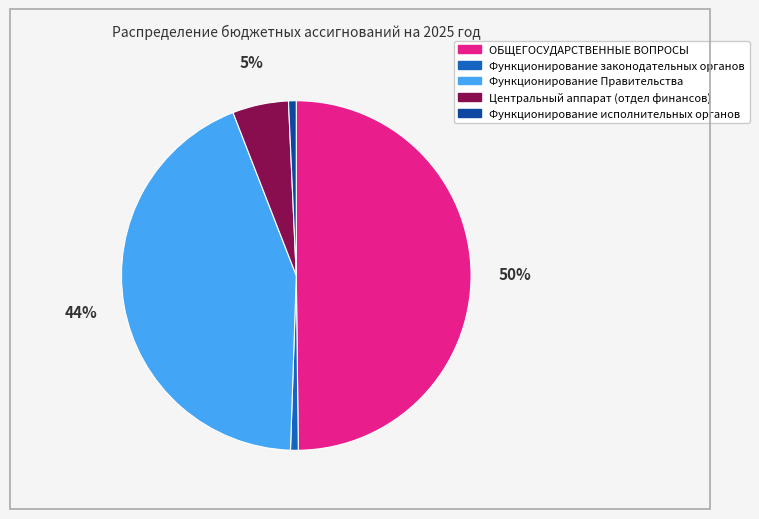

Combined, do Центральный аппарат (отдел финансов) and Функционирование Правительства account for over 50%?

No